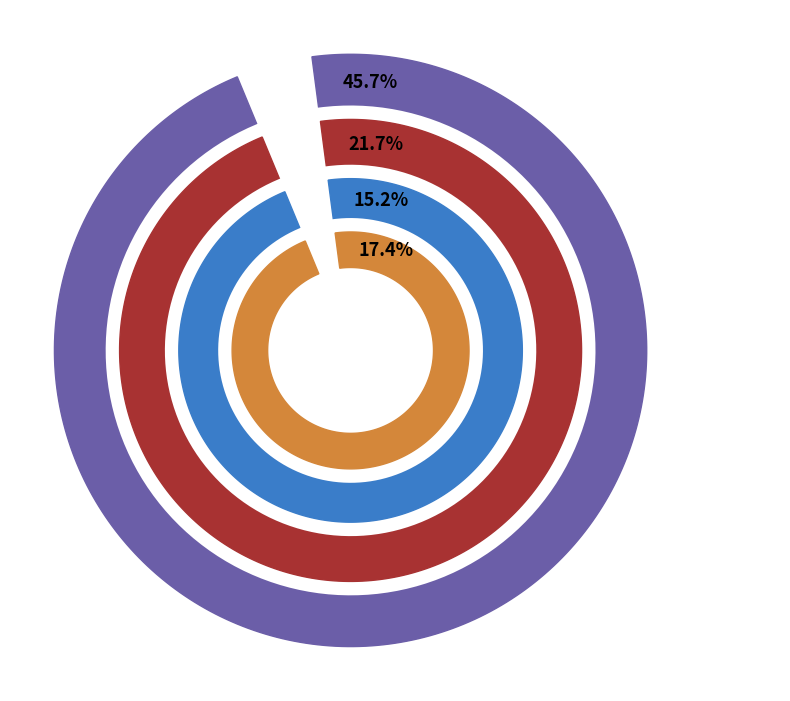

Rank the categories by value from highest to lowest.

eNom, LLC, CSC Corporate Domains, Inc., Name.com, Inc., Nom-iq Ltd. dba COM LAUDE